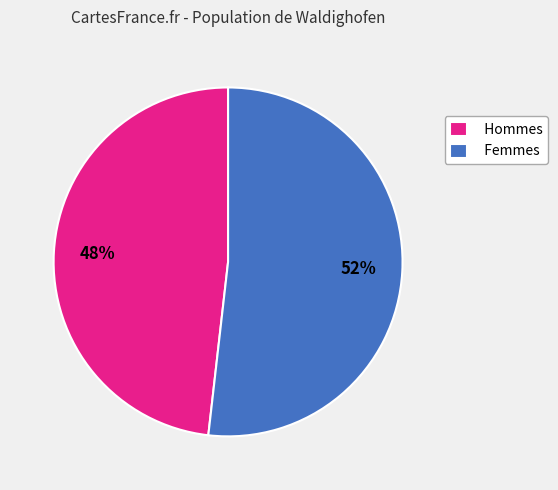

Combined, do Femmes and Hommes account for over 50%?

Yes